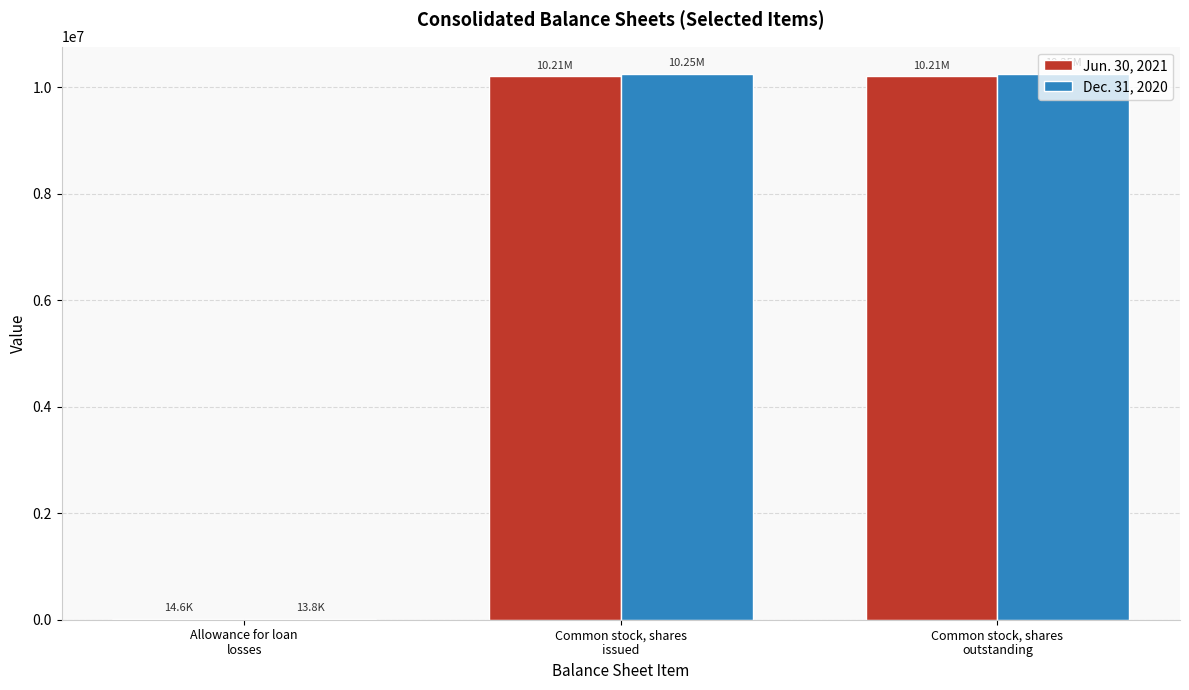

Does the chart contain stacked bars?

No